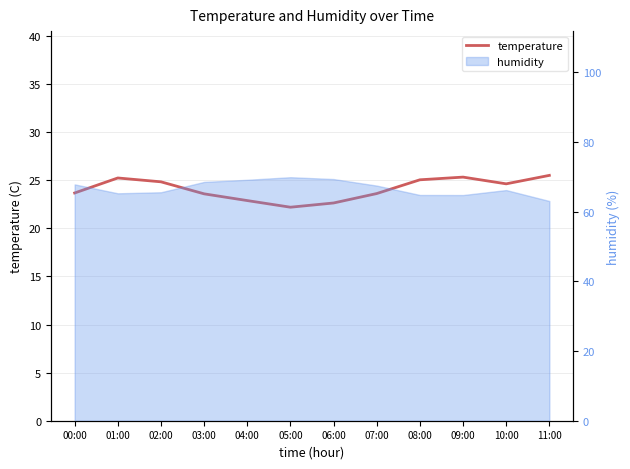

Does the chart display data point markers on the line(s)?

No